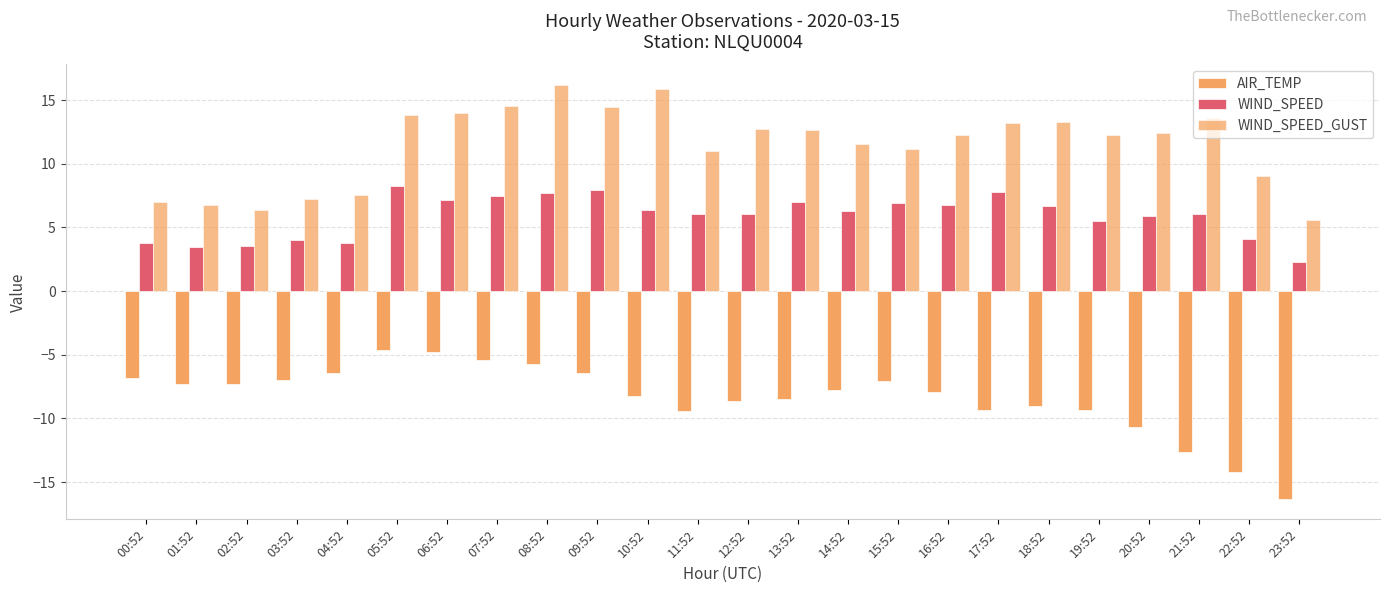

At which label does AIR_TEMP reach its peak?

05:52